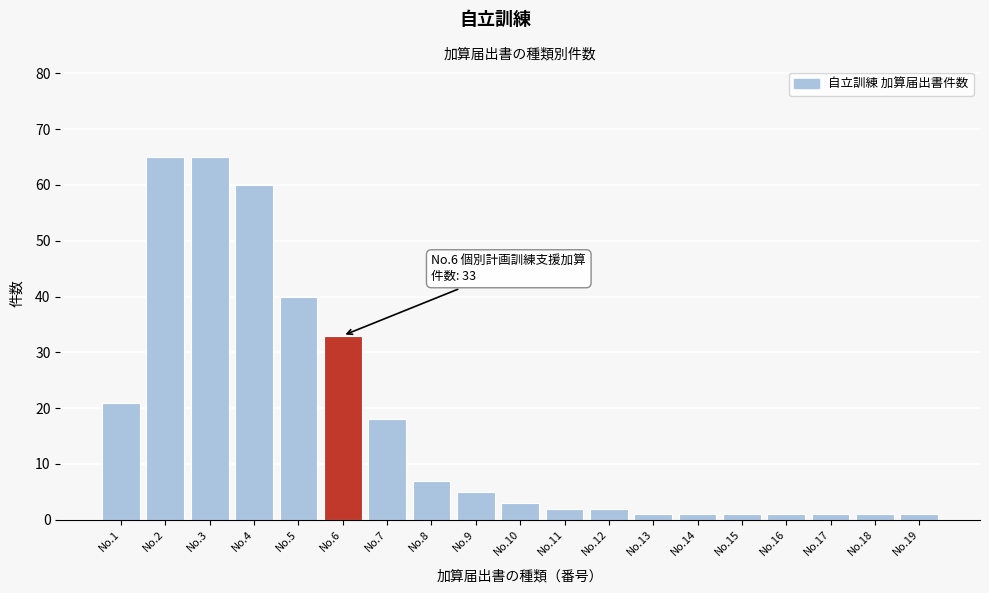

Reading left to right, list all the values displayed in this chart.

No.1=21	No.2=65	No.3=65	No.4=60	No.5=40	No.6=33	No.7=18	No.8=7	No.9=5	No.10=3	No.11=2	No.12=2	No.13=1	No.14=1	No.15=1	No.16=1	No.17=1	No.18=1	No.19=1